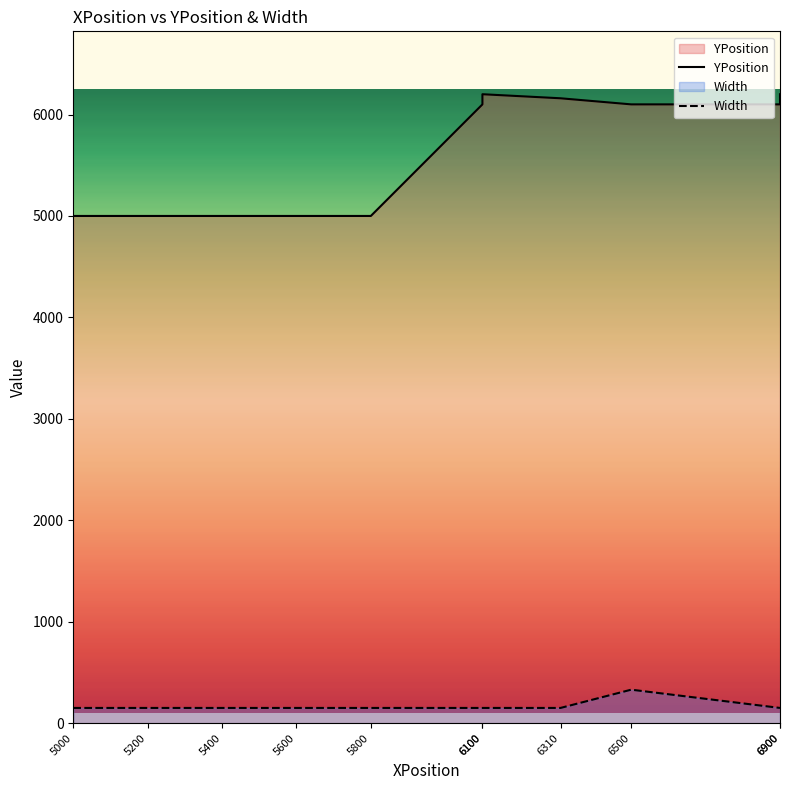

What is the sum of the Width values at 5600 and 6900?

300